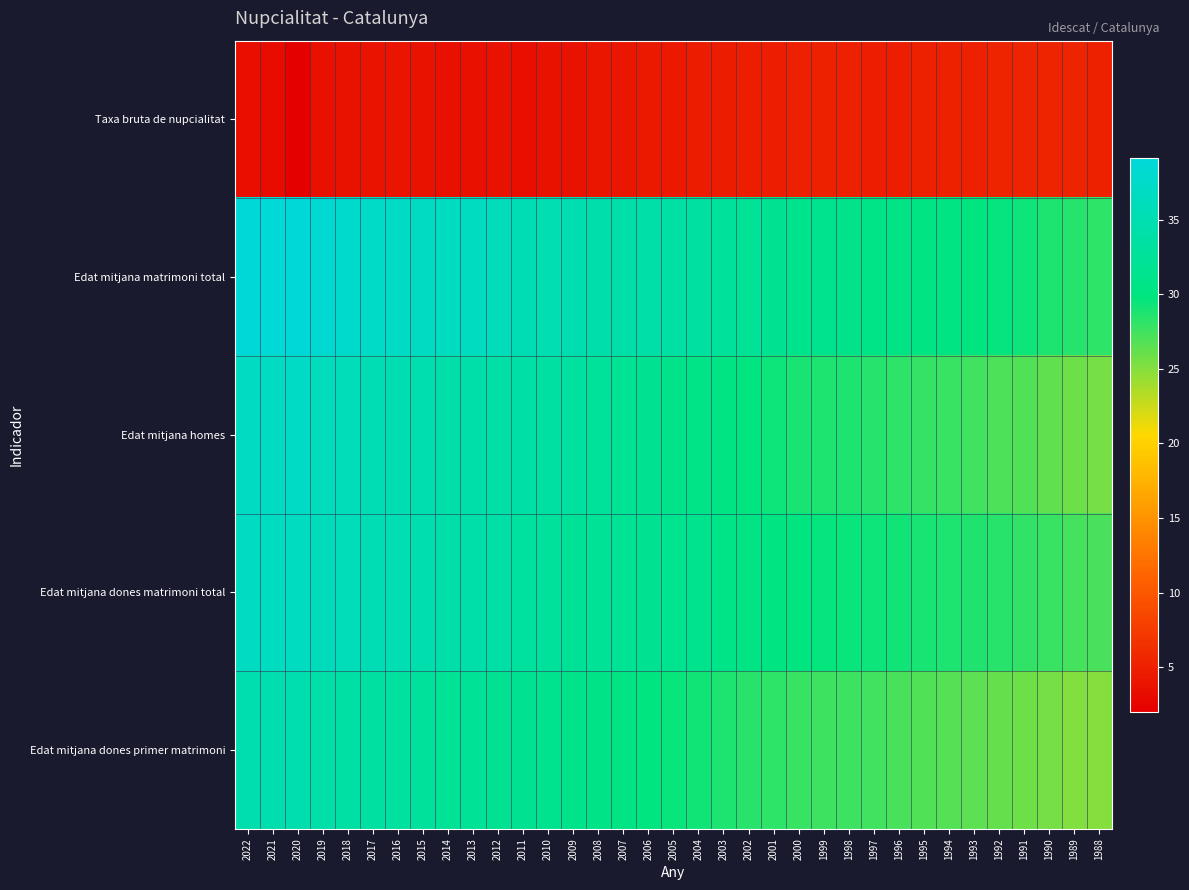

Reading right to left, list all the values displayed in this chart.

Taxa bruta de nupcialitat: 1988=5.2	1989=5.3	1990=5.2	1991=5.3	1992=5.3	1993=4.9	1994=4.9	1995=5.0	1996=4.9	1997=4.9	1998=5.1	1999=5.0	2000=5.1	2001=4.8	2002=4.8	2003=4.7	2004=4.7	2005=4.5	2006=4.4	2007=4.2	2008=4.1	2009=3.7	2010=3.6	2011=3.4	2012=3.6	2013=3.5	2014=3.6	2015=3.7	2016=3.9	2017=3.9	2018=3.6	2019=3.5	2020=2.0	2021=3.0	2022=3.5
Edat mitjana matrimoni total: 1988=28.1	1989=28.5	1990=28.8	1991=29.3	1992=29.6	1993=29.9	1994=30.2	1995=30.3	1996=30.5	1997=30.9	1998=31.0	1999=31.2	2000=31.3	2001=31.8	2002=32.1	2003=32.7	2004=33.3	2005=33.7	2006=34.0	2007=34.2	2008=34.5	2009=34.9	2010=35.1	2011=35.3	2012=36.1	2013=36.5	2014=36.5	2015=36.8	2016=37.2	2017=37.4	2018=37.9	2019=38.4	2020=39.1	2021=38.8	2022=38.9
Edat mitjana homes: 1988=25.6	1989=25.9	1990=26.4	1991=26.8	1992=27.1	1993=27.5	1994=27.8	1995=27.9	1996=28.3	1997=28.6	1998=28.8	1999=28.8	2000=28.9	2001=29.4	2002=29.7	2003=30.2	2004=30.7	2005=31.1	2006=31.8	2007=32.0	2008=32.6	2009=33.0	2010=33.5	2011=33.8	2012=33.8	2013=34.1	2014=34.2	2015=34.6	2016=35.0	2017=35.2	2018=35.7	2019=36.2	2020=37.0	2021=36.7	2022=36.8
Edat mitjana dones matrimoni total: 1988=27.1	1989=27.4	1990=27.8	1991=28.0	1992=28.3	1993=28.6	1994=28.8	1995=28.9	1996=29.2	1997=29.4	1998=29.5	1999=29.6	2000=29.8	2001=30.1	2002=30.3	2003=30.7	2004=31.2	2005=31.6	2006=31.7	2007=31.9	2008=32.1	2009=32.4	2010=32.7	2011=33.0	2012=33.9	2013=34.2	2014=34.3	2015=34.7	2016=35.1	2017=35.2	2018=35.7	2019=36.1	2020=36.7	2021=36.6	2022=36.8
Edat mitjana dones primer matrimoni: 1988=24.9	1989=25.2	1990=25.5	1991=25.9	1992=26.2	1993=26.4	1994=26.8	1995=26.9	1996=27.2	1997=27.4	1998=27.6	1999=27.6	2000=27.8	2001=28.1	2002=28.4	2003=28.8	2004=29.2	2005=29.5	2006=29.9	2007=30.1	2008=30.6	2009=31.0	2010=31.4	2011=31.8	2012=31.9	2013=32.2	2014=32.3	2015=32.7	2016=33.2	2017=33.2	2018=33.6	2019=34.0	2020=34.6	2021=34.5	2022=34.7